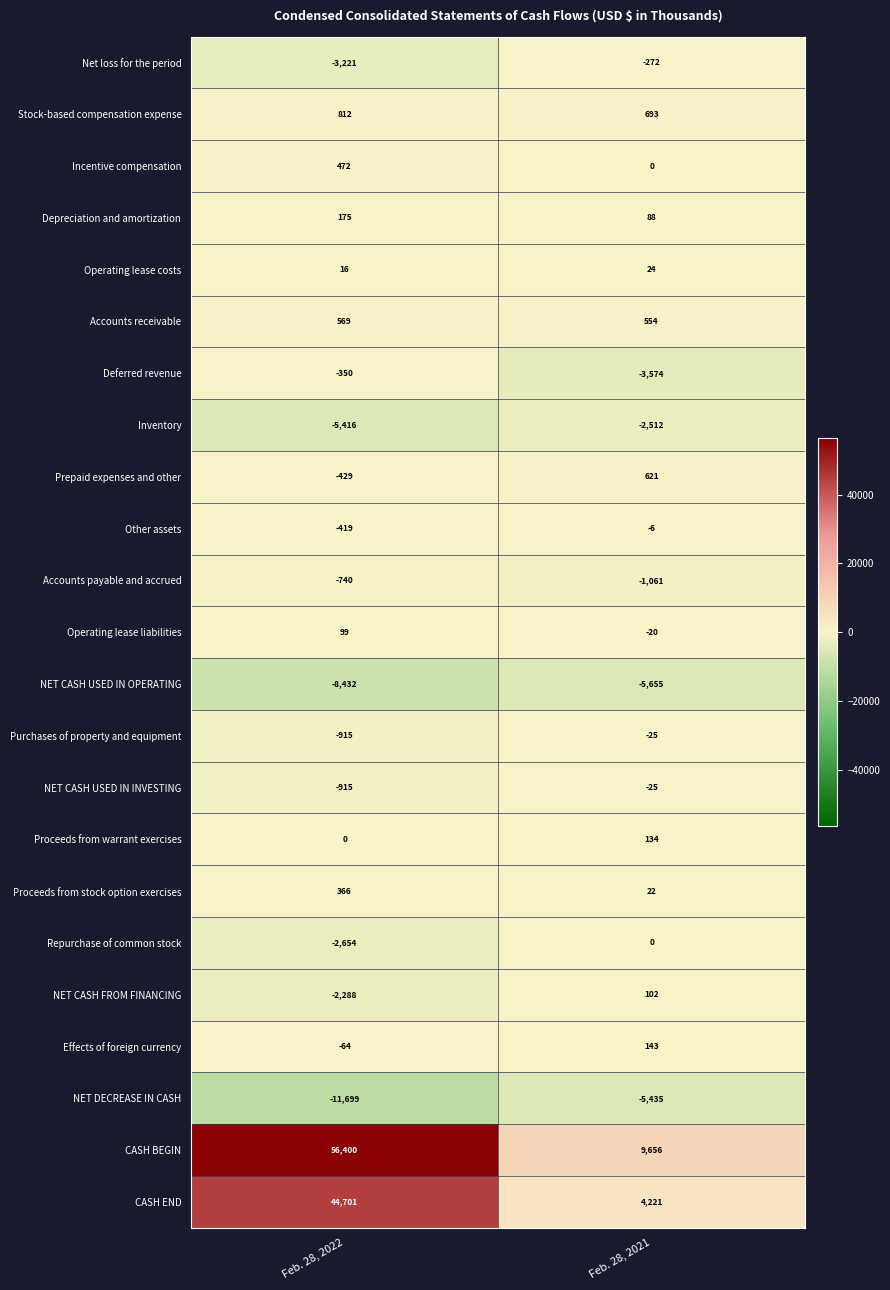

What is the difference between the Operating lease costs values at Feb. 28, 2021 and Feb. 28, 2022?

8